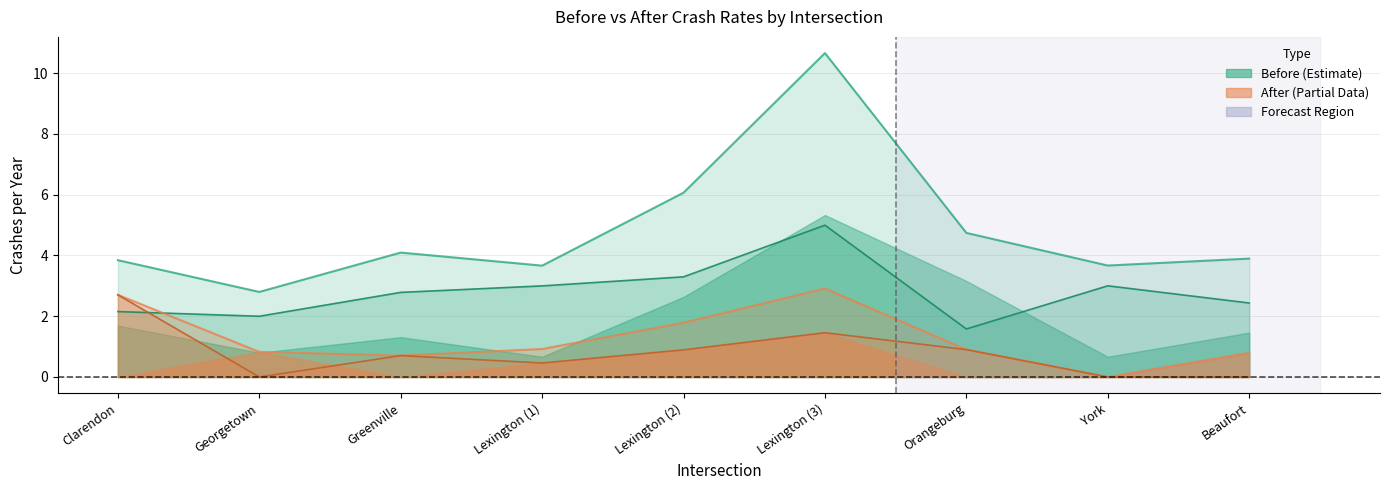

What is the label of the 1st point from the left?

Clarendon